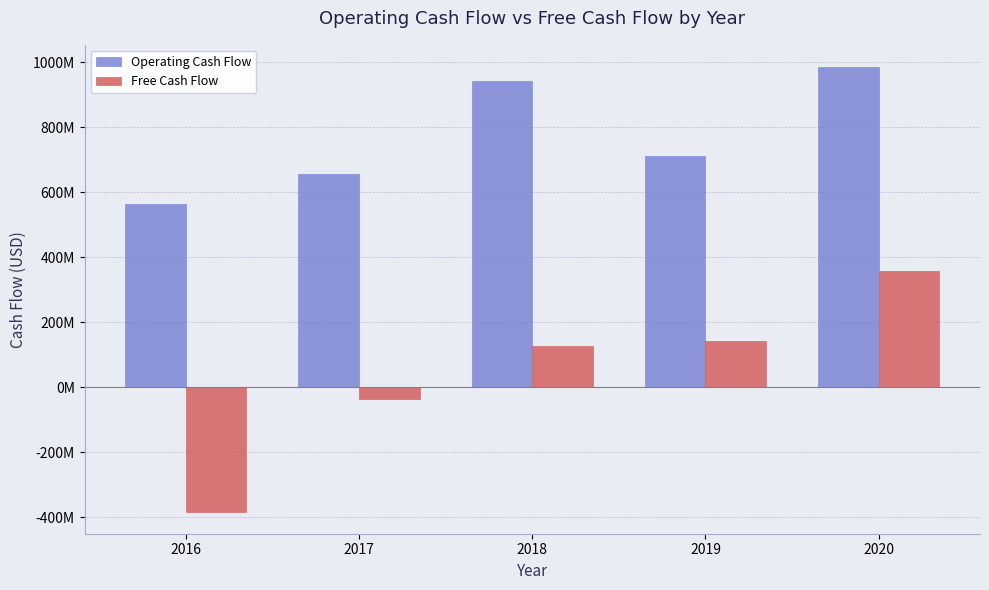

What is the difference between the maximum and minimum values in the Operating Cash Flow series?

422322500